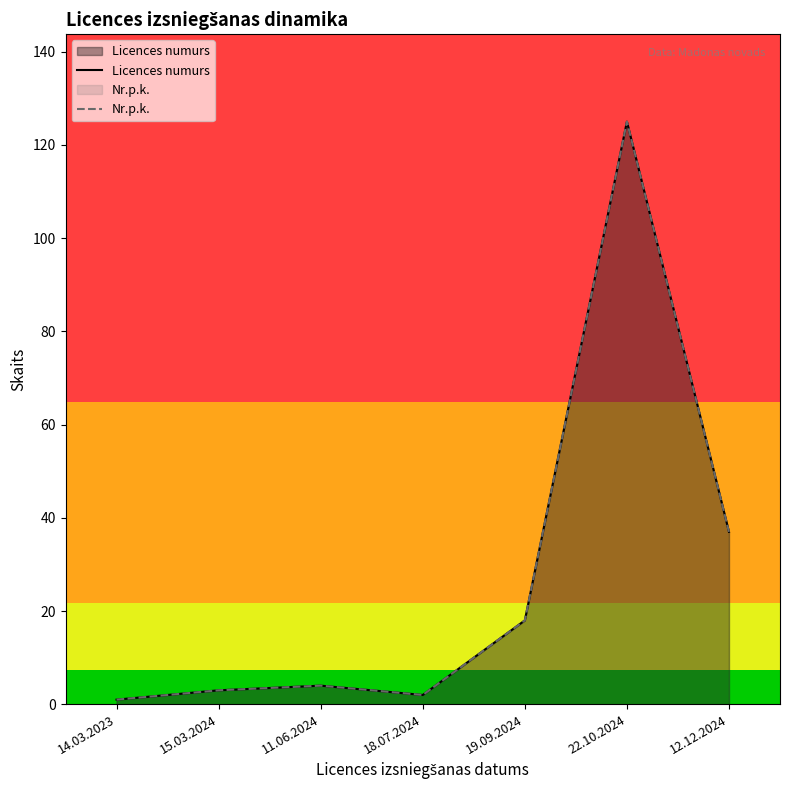

The value of Nr.p.k. at 18.07.2024 is 1. True or false?

False